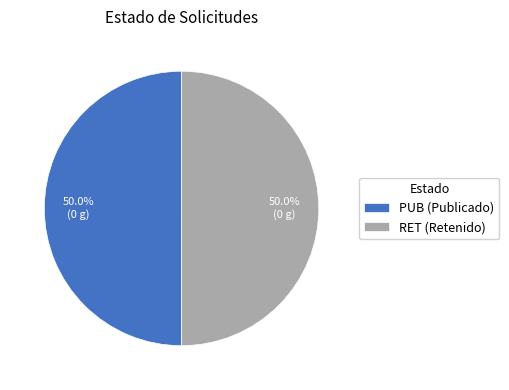

Is it true that PUB is 55% of the pie?

False